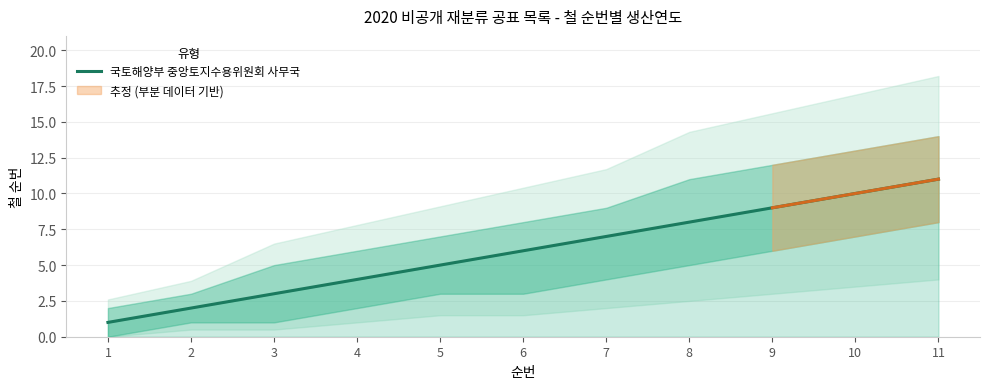

How many values are between 3 and 9?

7